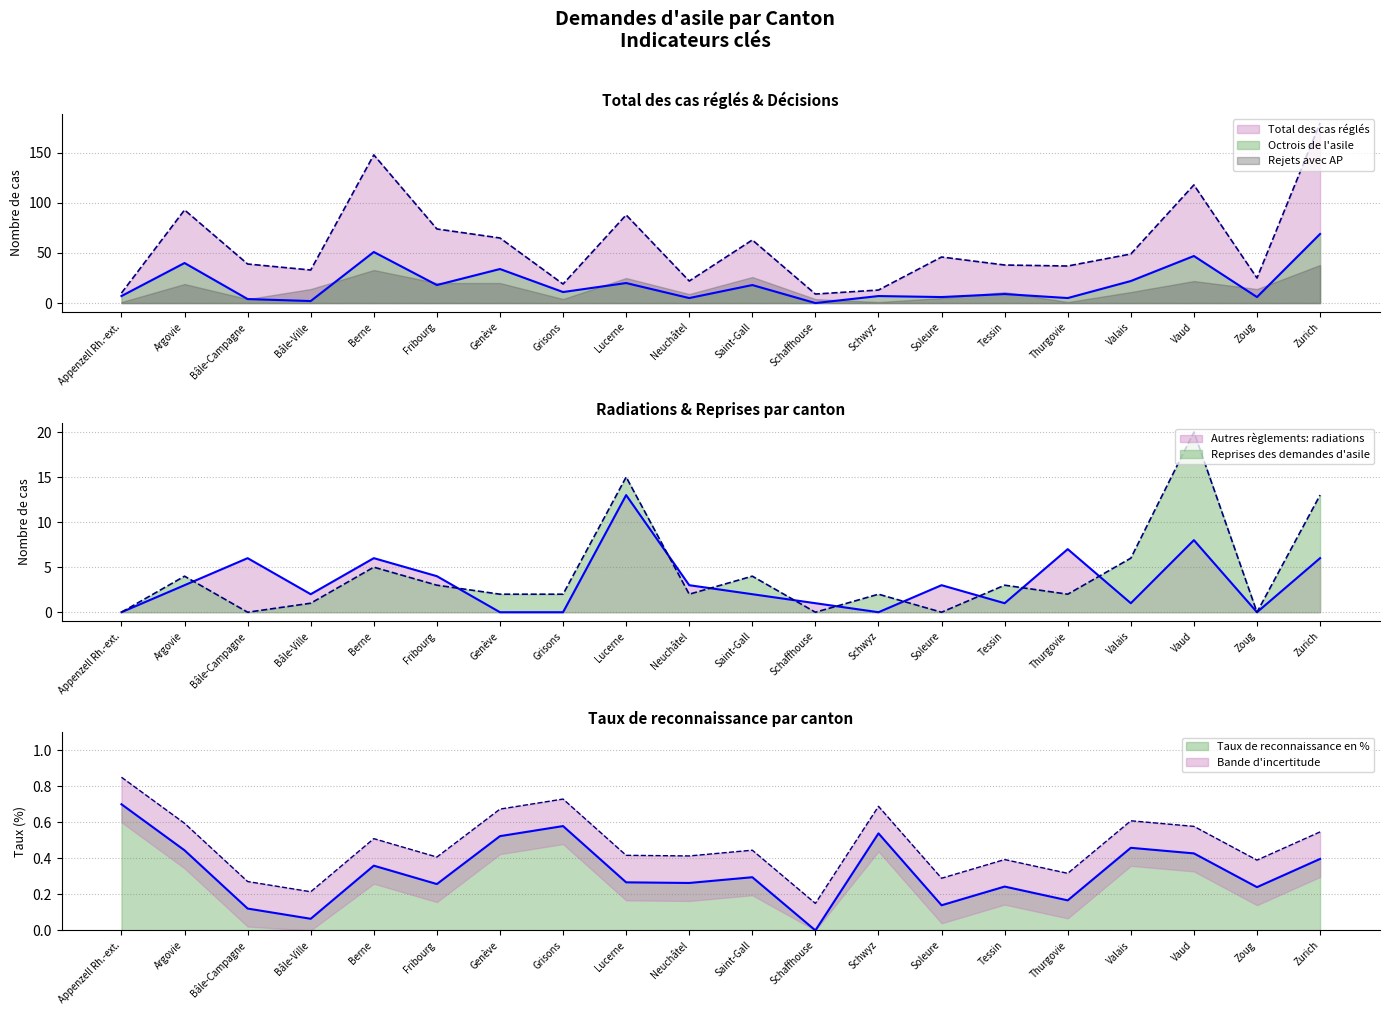

In Total des cas réglés, how many points are lower than both neighbors (excluding endpoints)?

6